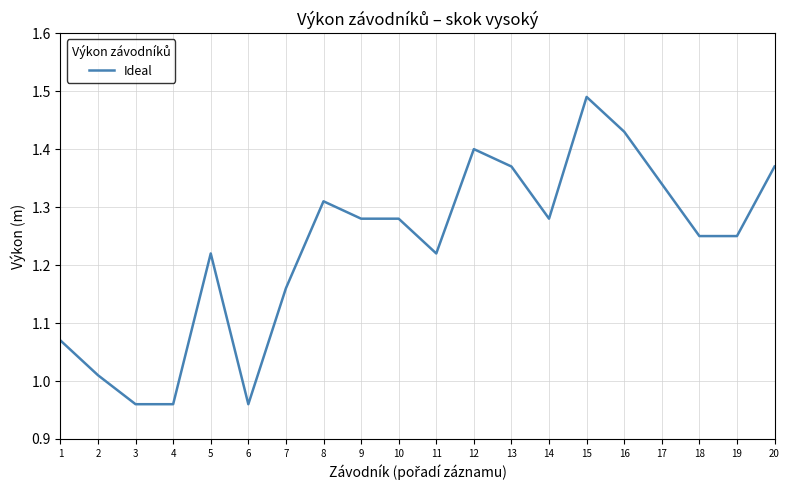

What is the difference between the maximum and minimum values?

0.5